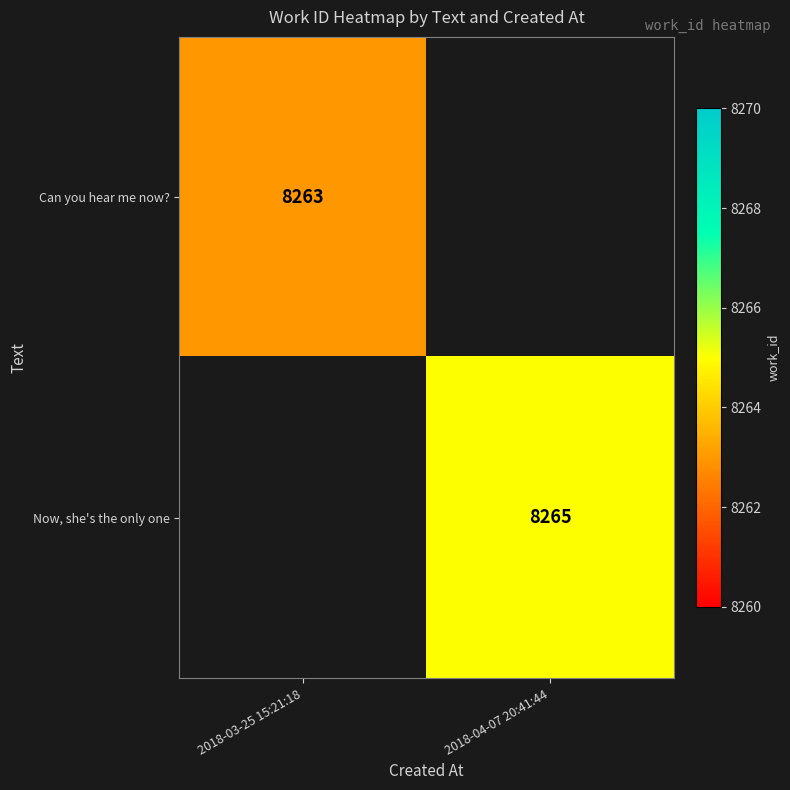

Is it true that Can you hear me now? equals 4351 at 2018-03-25 15:21:18?

False